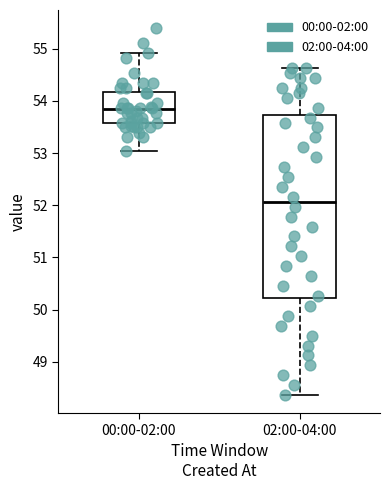

Reading left to right, transcribe this box plot: for each box, give where its median line is, the range the box spans, and where its two whiskers end, as read against the y-axis. The values are not printed on the chart, so give them approximately, as read against the axis.

00:00-02:00: median 53.8, box 53.6 to 54.2, whiskers 53.0 to 54.9
02:00-04:00: median 52.1, box 50.2 to 53.7, whiskers 48.4 to 54.6